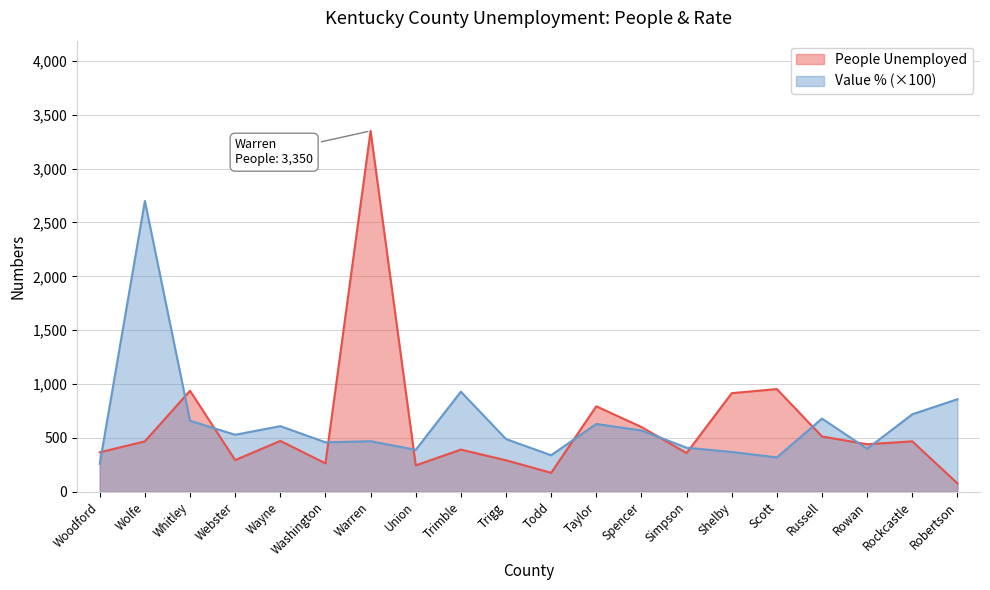

What is the smallest value displayed?

79.0